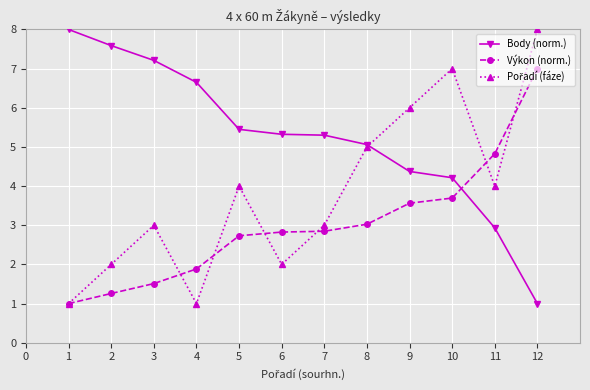

The Body (norm.) series shows 7.6 at 2. True or false?

True